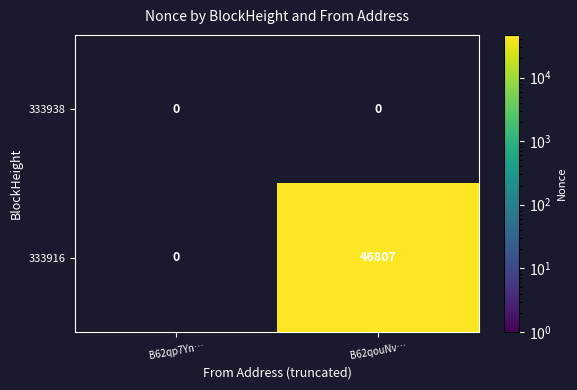

Reading right to left, transcribe all the data shown in this chart.

333938: B62qouNv…=0	B62qp7Yn…=0
333916: B62qouNv…=46807	B62qp7Yn…=0